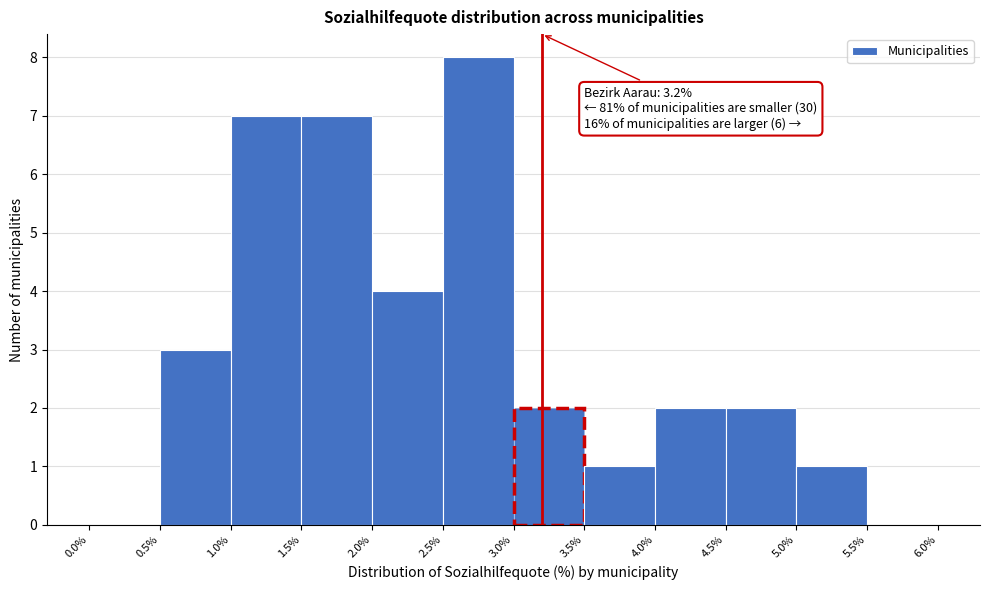

Over which range of the x-axis is the bar tallest?

2.5% to 3.0%